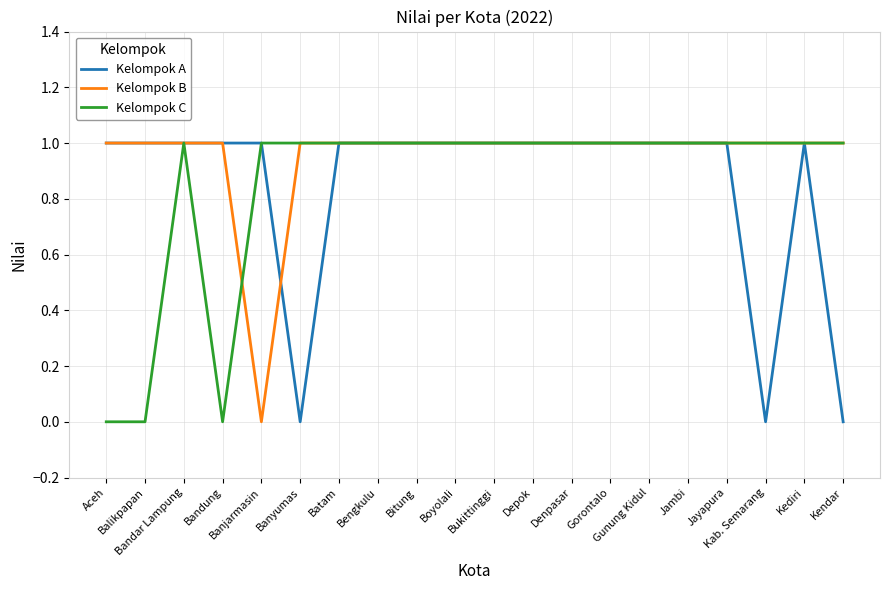

Which series has the largest total across all categories?

Kelompok B